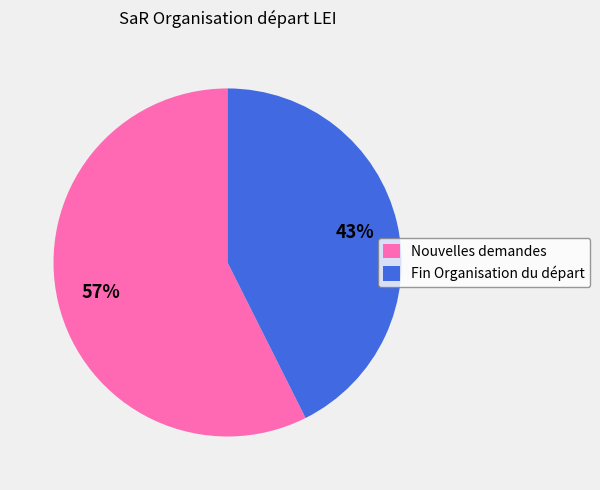

What is the smallest slice in the pie chart?

Fin Organisation du départ